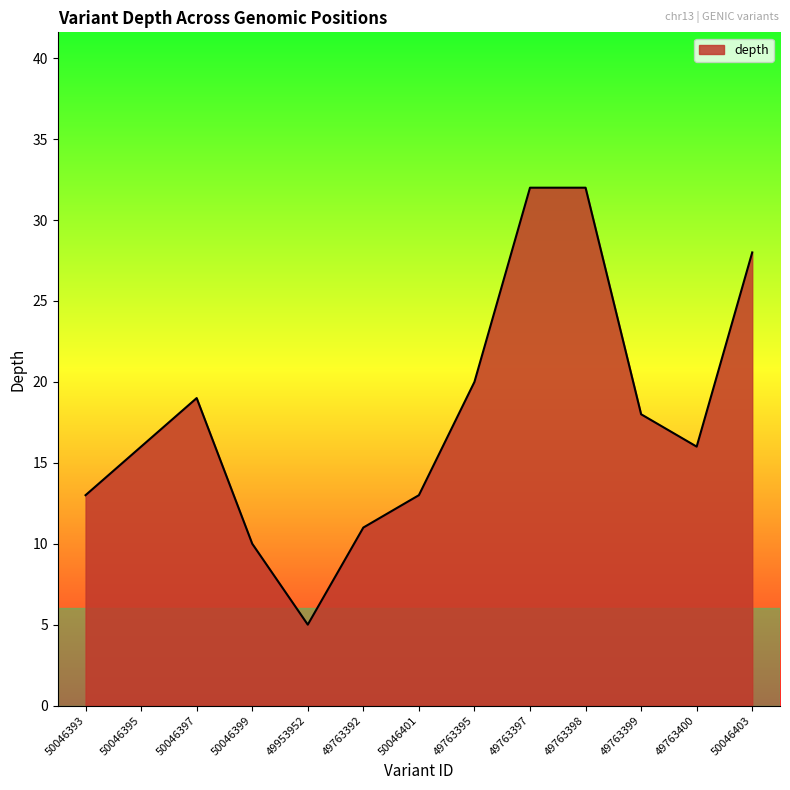

What position from the left is 49763397?

9